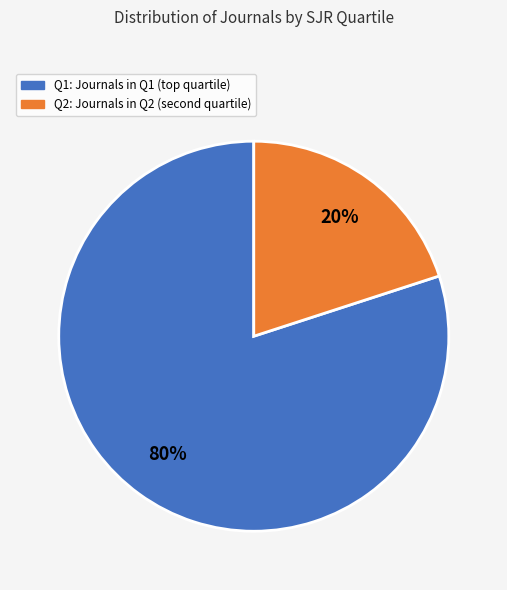

Does any single category account for the majority?

Yes